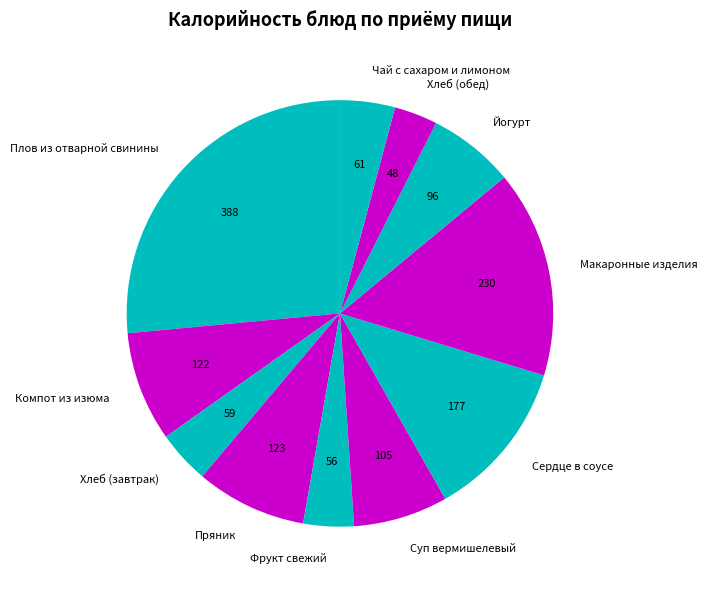

What is the smallest slice in the pie chart?

Хлеб (обед)